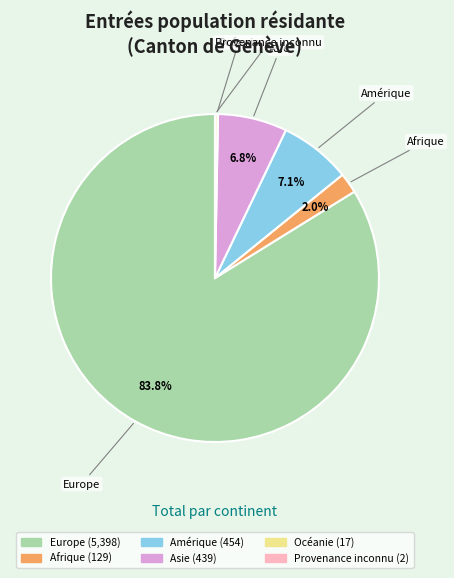

Which category accounts for the majority?

Europe